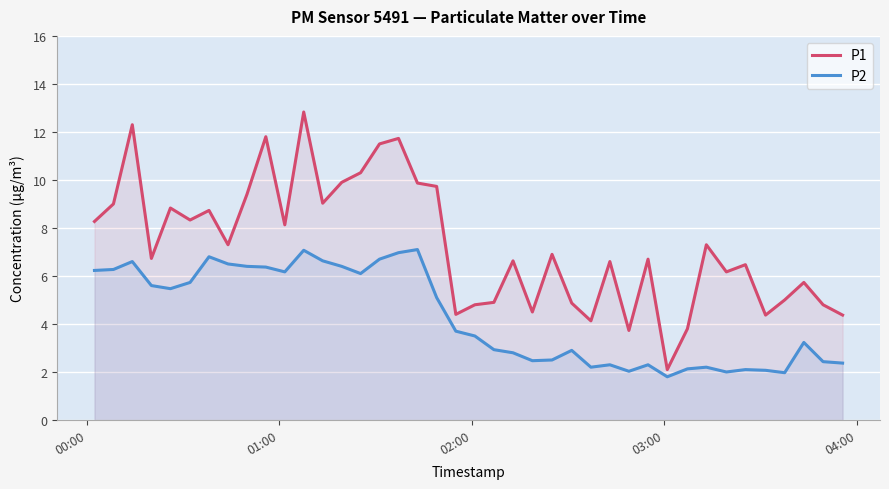

Does the chart display data point markers on the line(s)?

No